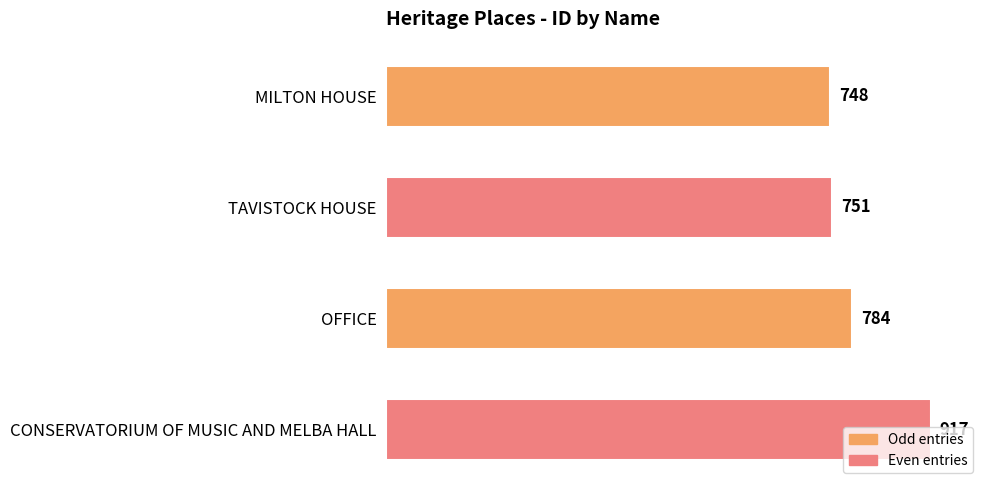

What is the sum of all values?

3200